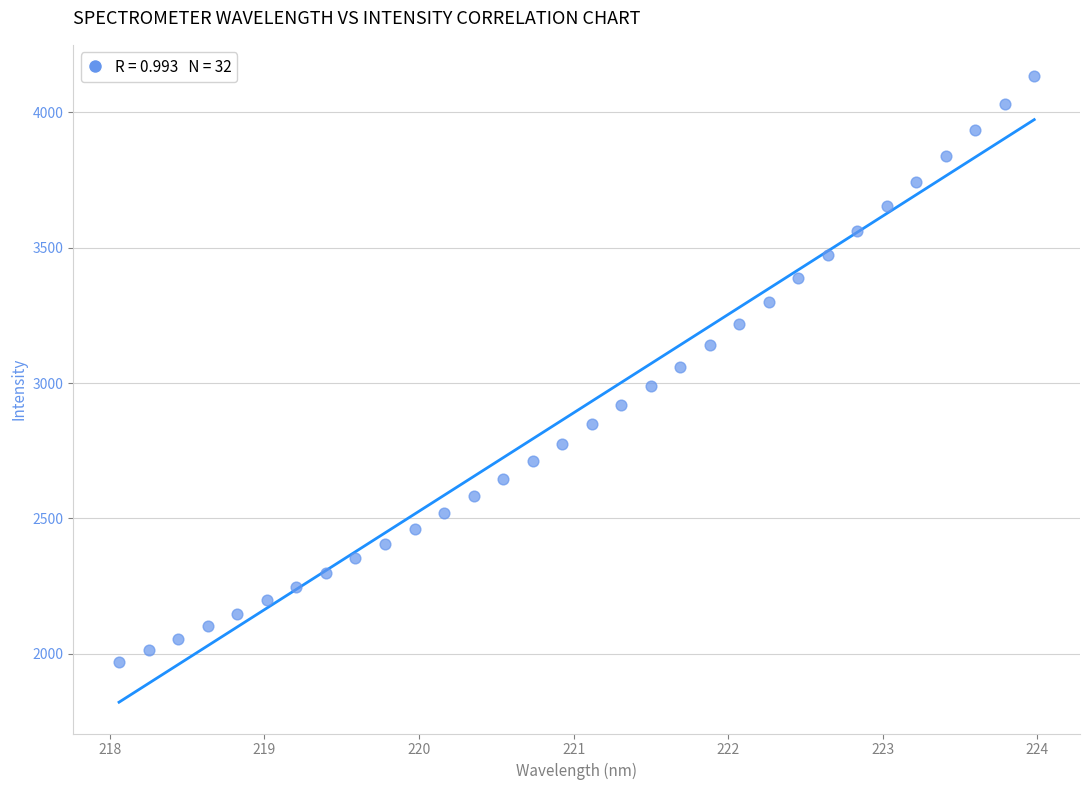

What is the range of Y values (max minus min)?

2163.4